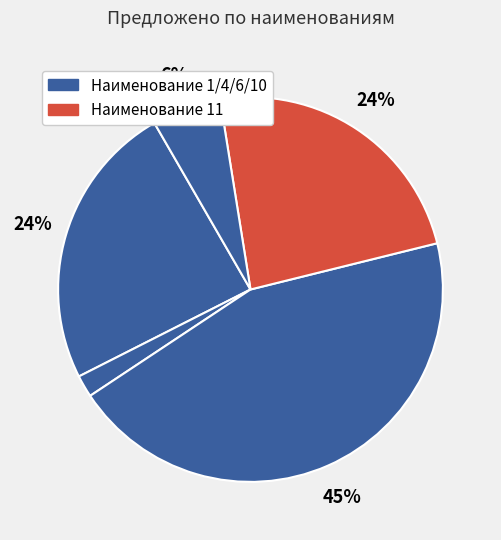

To the nearest percent, what is the average slice percentage?

20%